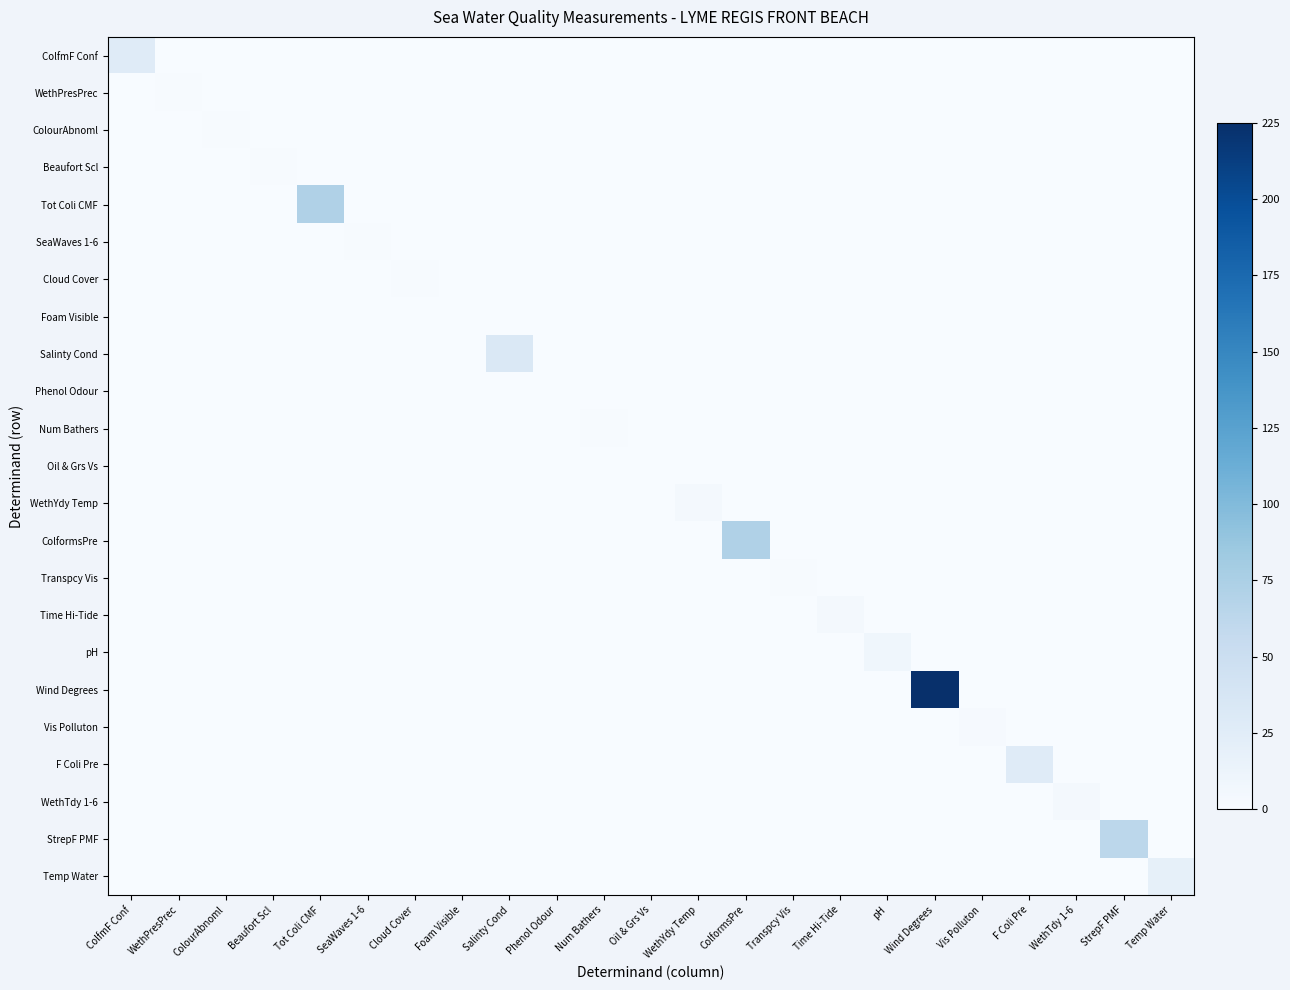

Which series changed the most between Vis Polluton and F Coli Pre?

F Coli Pre